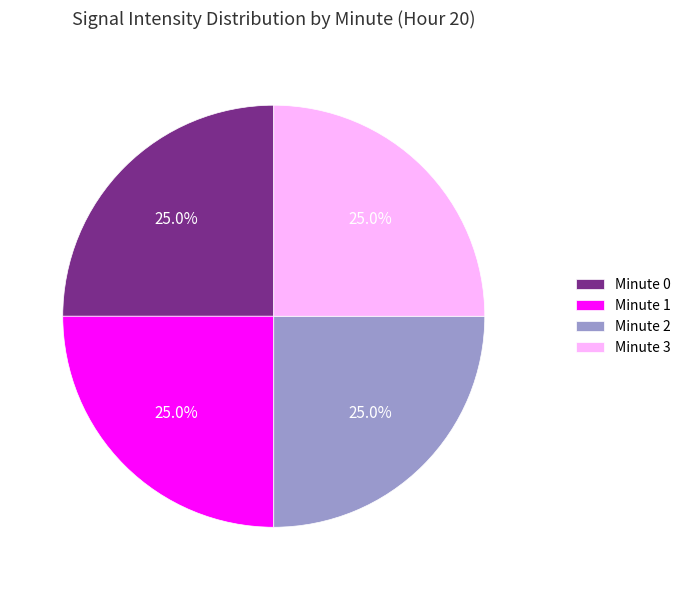

The Minute 3 slice represents 20% of the pie. True or false?

False